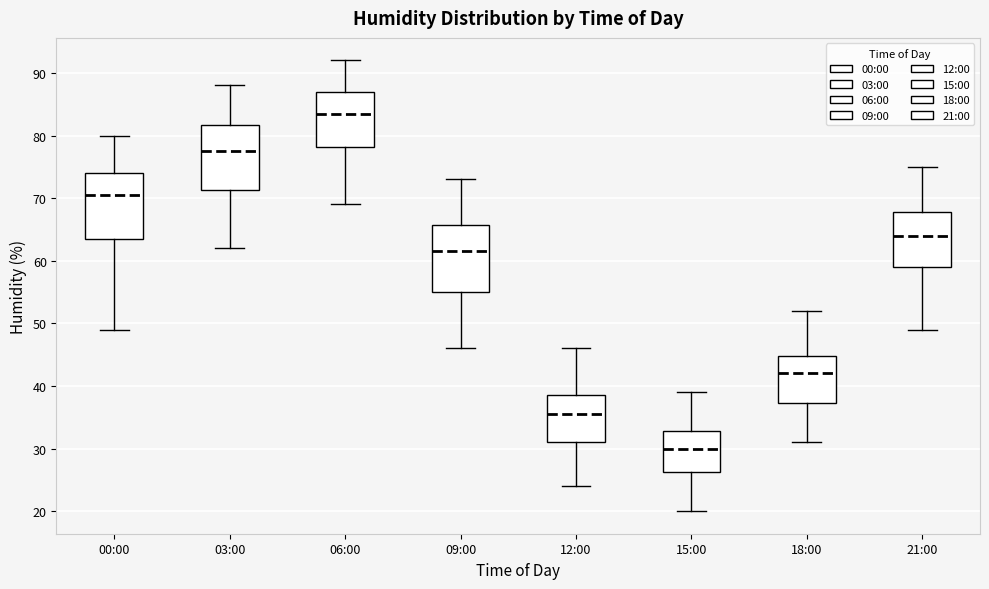

Reading left to right, read every box against the y-axis: the position of its median line, the range the box covers, and the ends of its whiskers. The values are not printed on the chart, so give them approximately, as read against the axis.

00:00: median 71, box 64 to 74, whiskers 49 to 80
03:00: median 78, box 71 to 82, whiskers 62 to 88
06:00: median 84, box 78 to 87, whiskers 69 to 92
09:00: median 62, box 55 to 66, whiskers 46 to 73
12:00: median 36, box 31 to 39, whiskers 24 to 46
15:00: median 30, box 26 to 33, whiskers 20 to 39
18:00: median 42, box 37 to 45, whiskers 31 to 52
21:00: median 64, box 59 to 68, whiskers 49 to 75